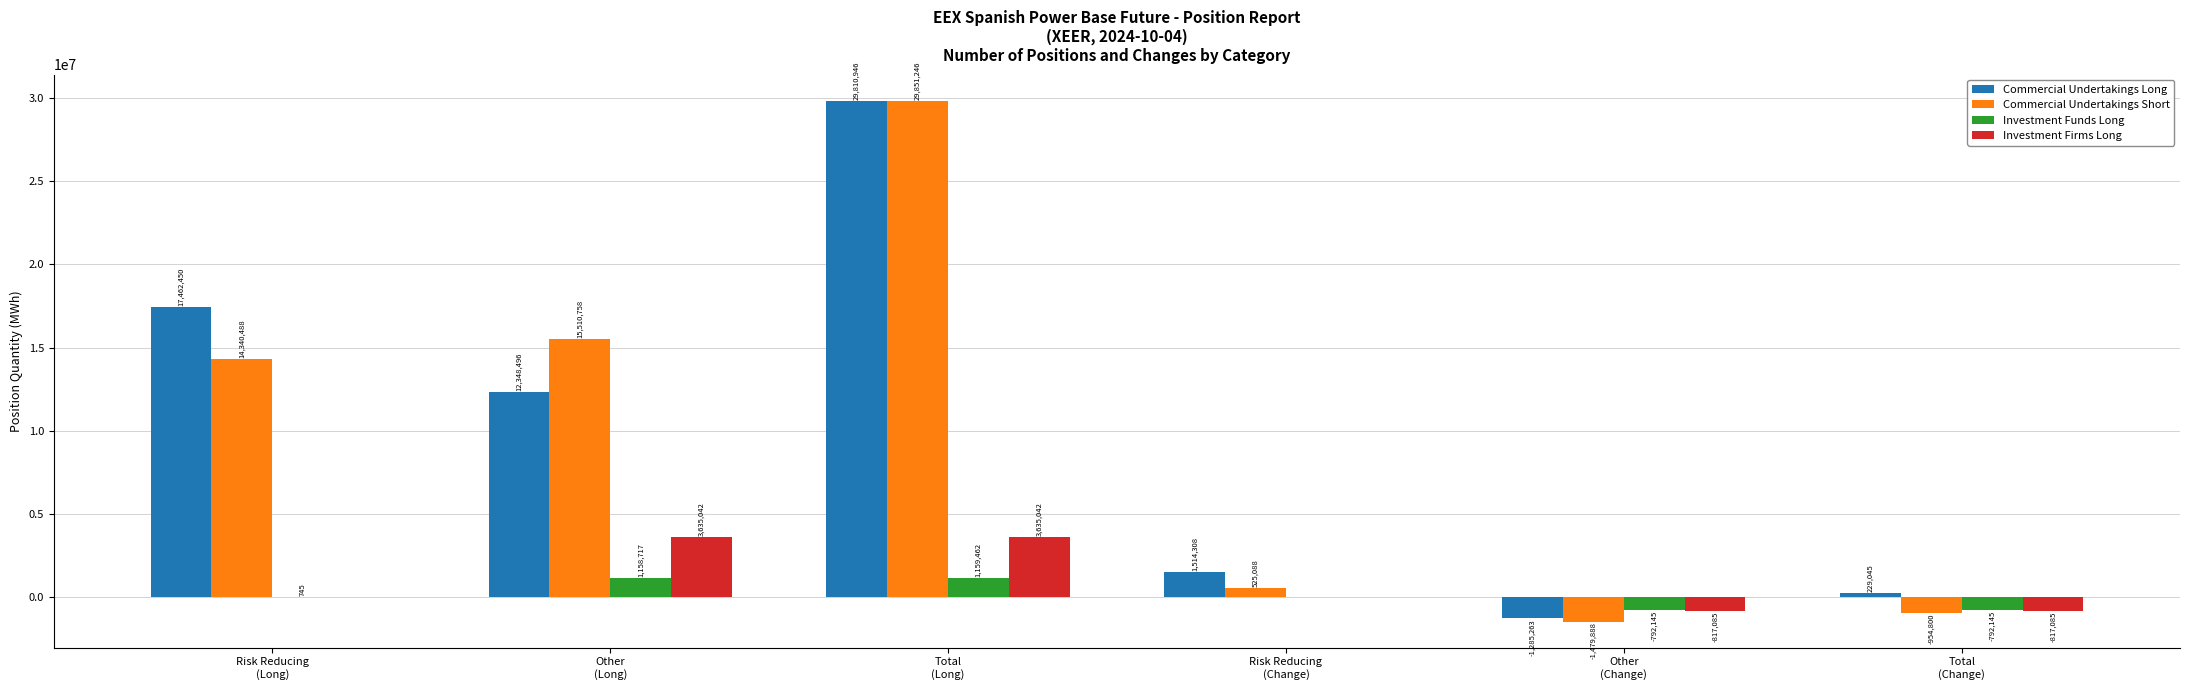

What is the sum of all Commercial Undertakings Short values?

57792892